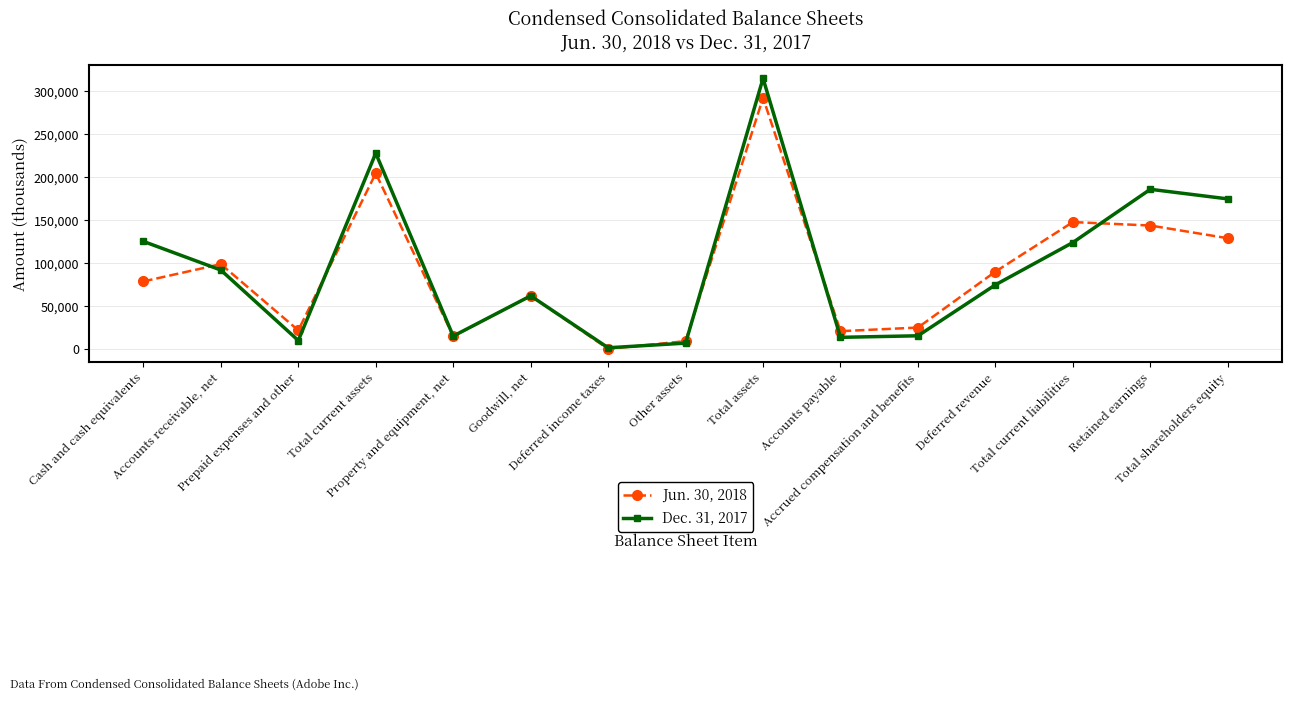

The Jun. 30, 2018 series shows 606 at Deferred income taxes. True or false?

True